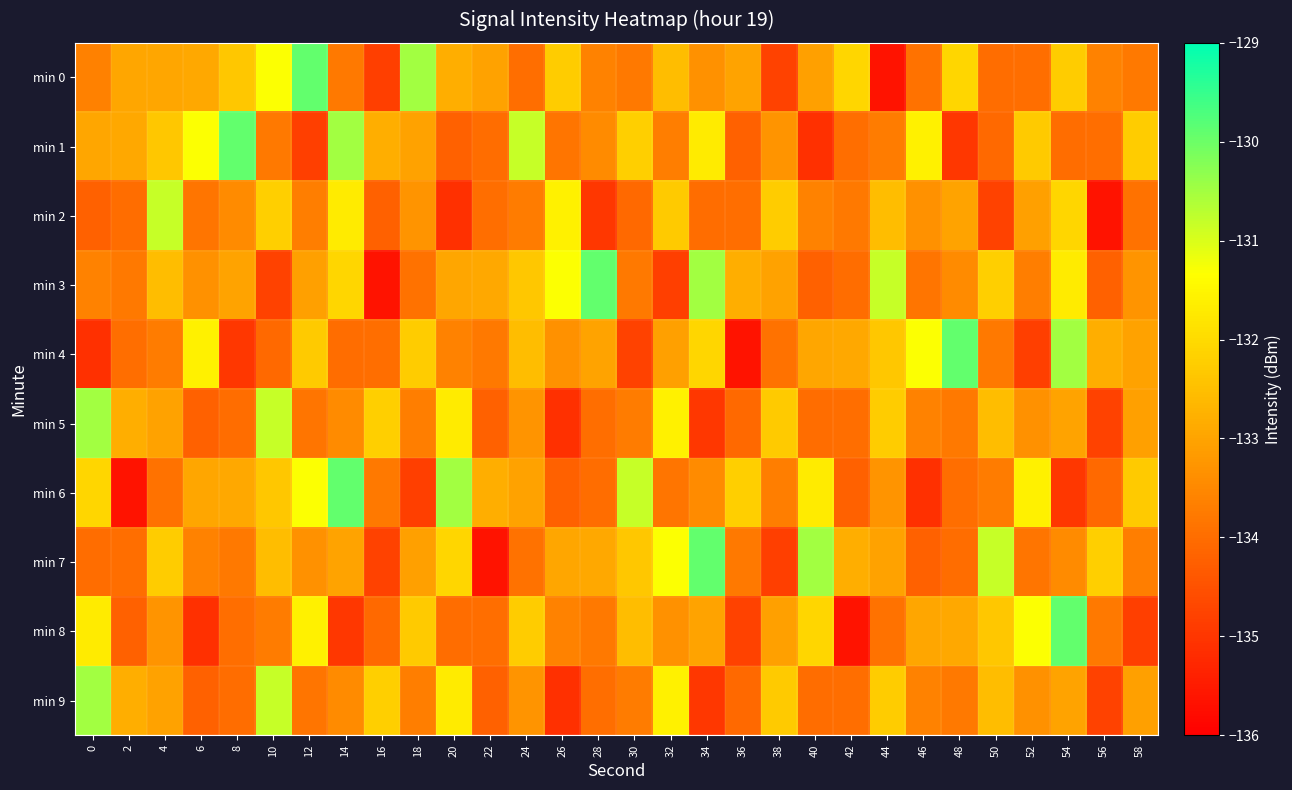

What is the minimum value shown in the chart?

-135.6